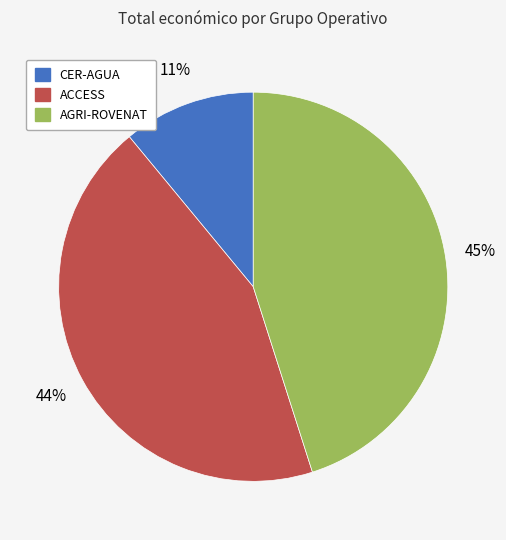

Which category has the biggest portion of the pie?

AGRI-ROVENAT